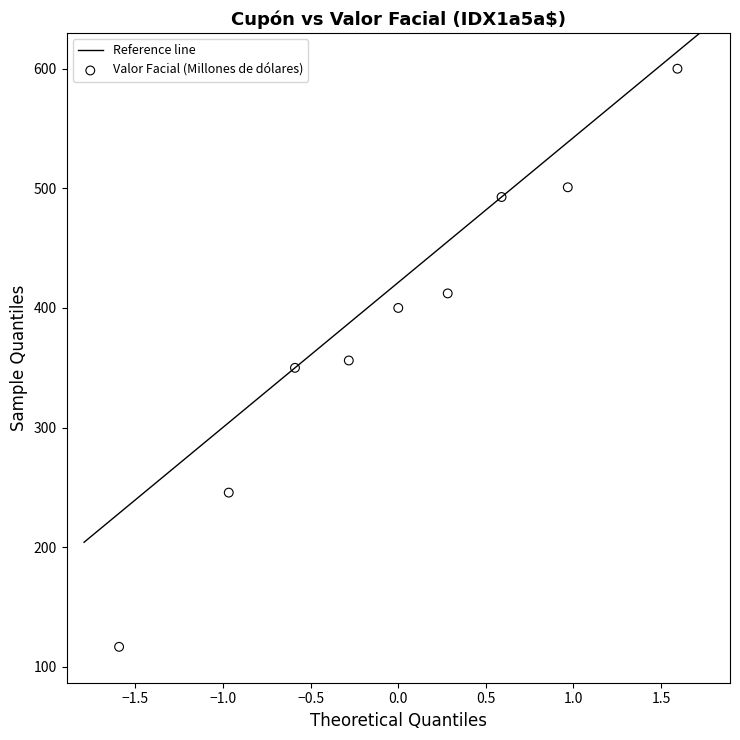

What is the range of X values (max minus min)?

3.2